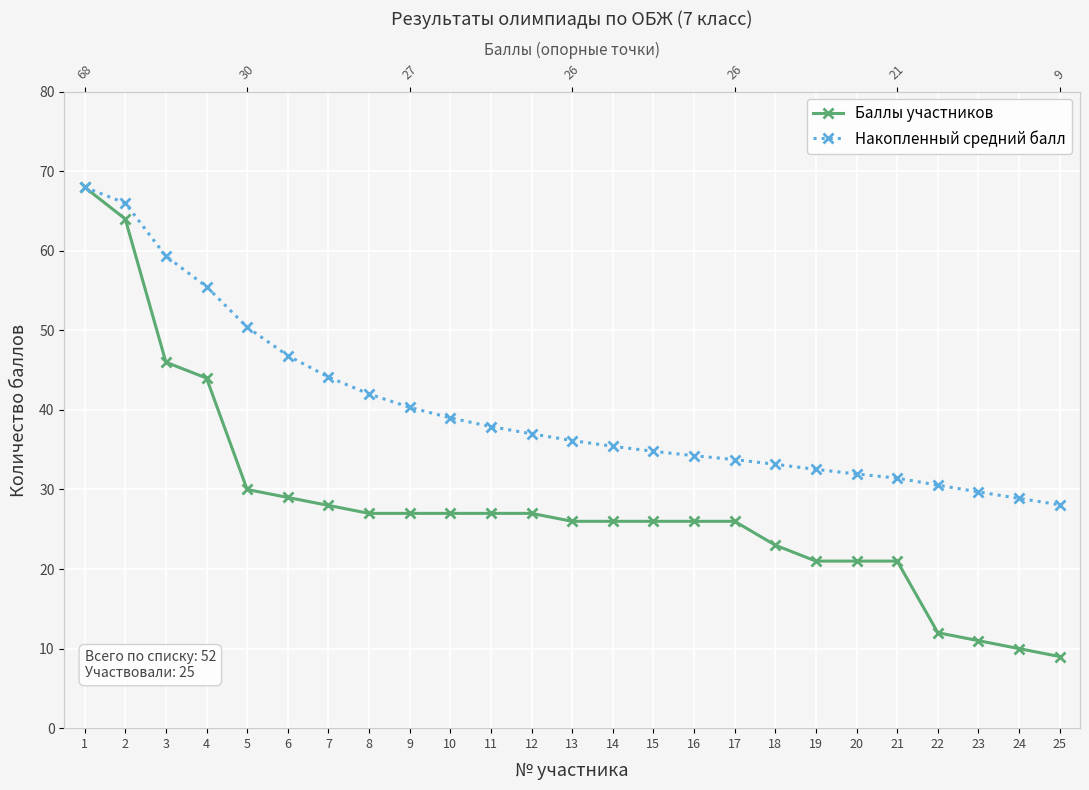

True or false: Накопленный средний балл and Баллы участников intersect in this chart.

False